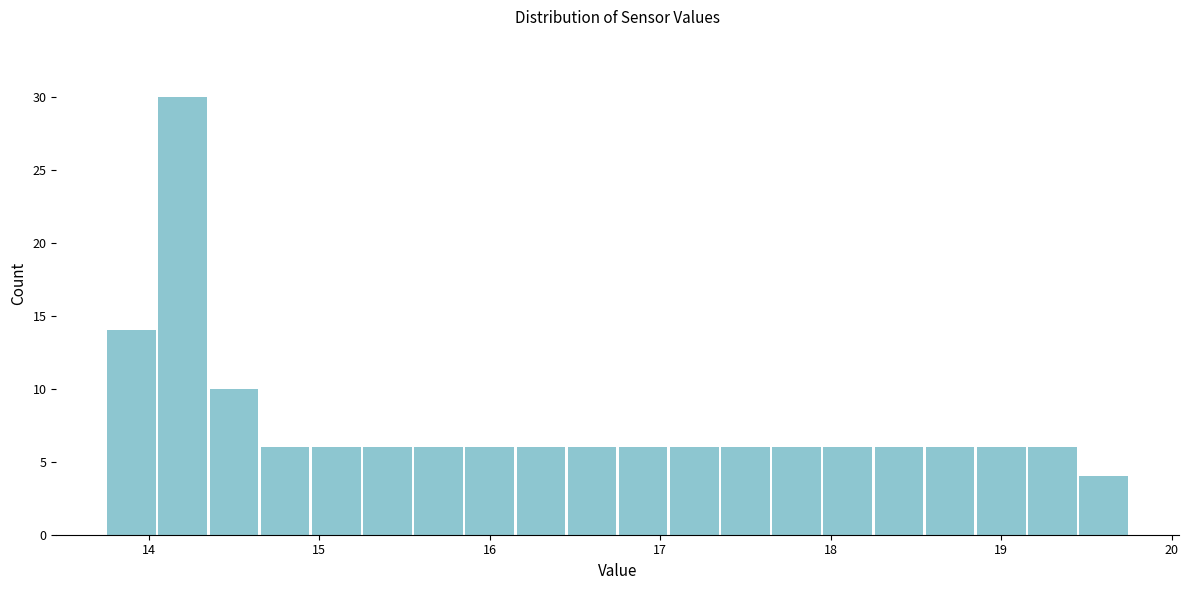

Around what value on the x-axis is the tallest bar? Give the approximate position of its centre, as read against the axis.

14.2